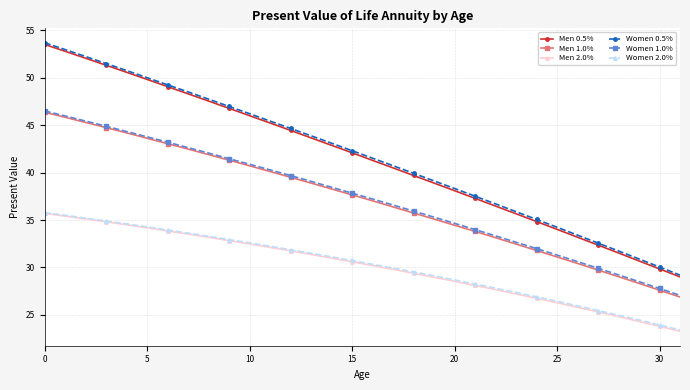

True or false: Women 0.5% and Women 1.0% intersect in this chart.

False